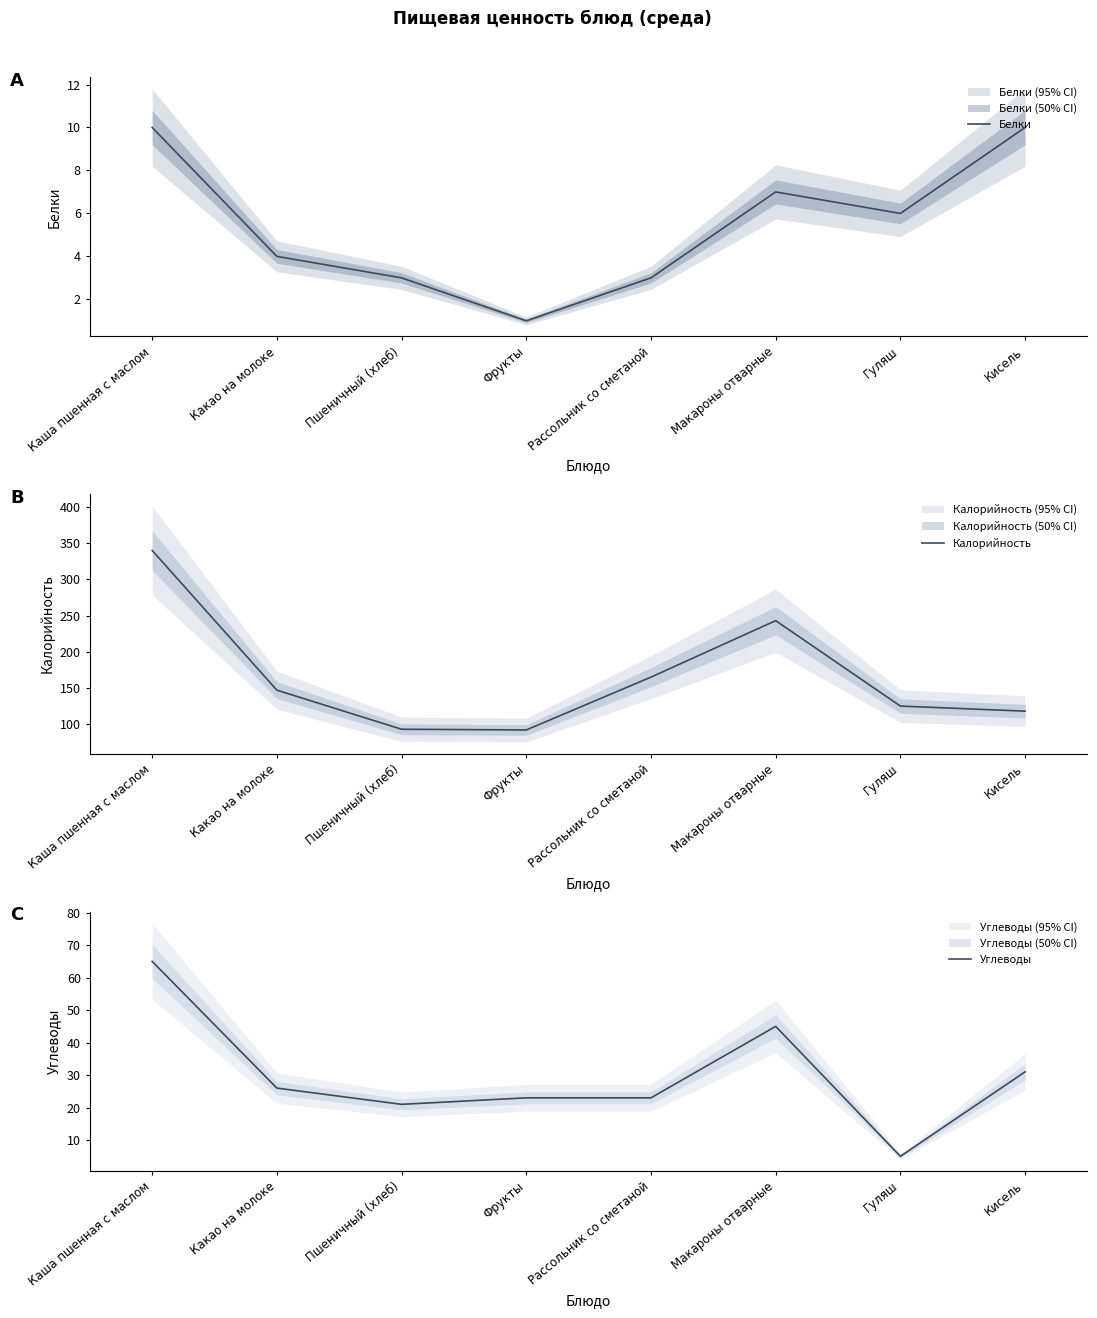

What is the average value of the Углеводы series?

30